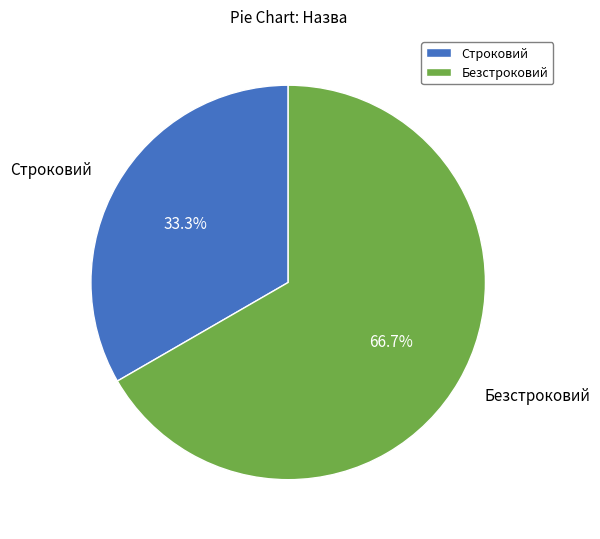

Which category has the smallest portion of the pie?

Строковий